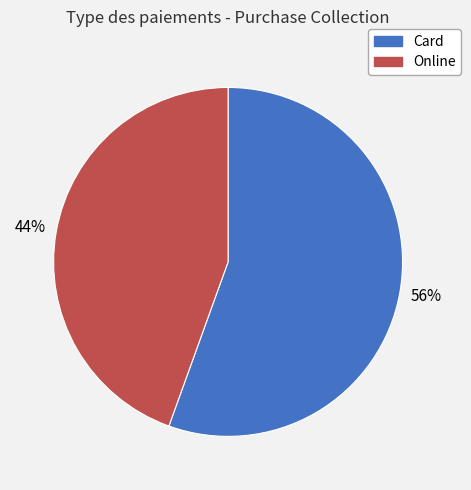

How many segments does this pie chart have?

2